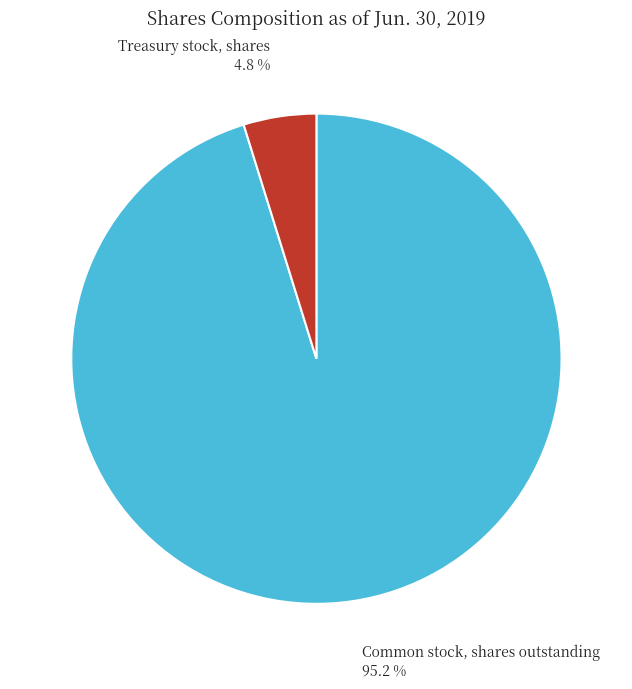

The Treasury stock, shares slice represents 12% of the pie. True or false?

False